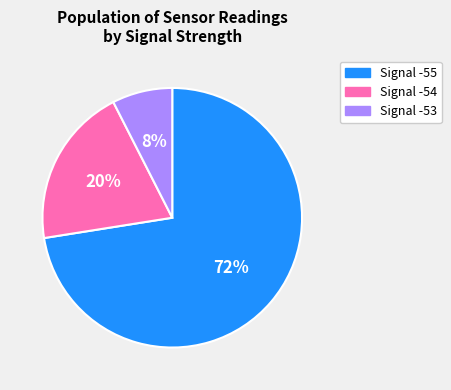

Rank the categories by value from highest to lowest.

Signal -55, Signal -54, Signal -53